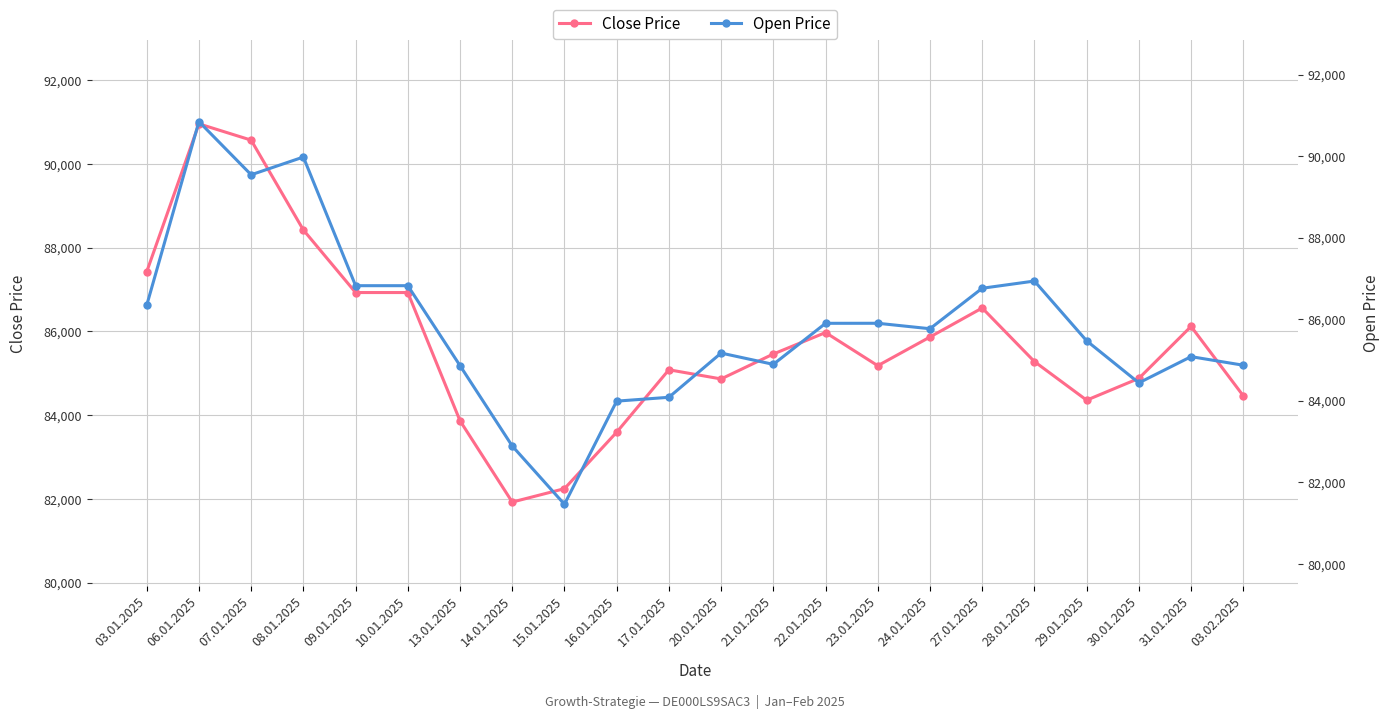

How many interior local valleys does the Open Price series have?

5